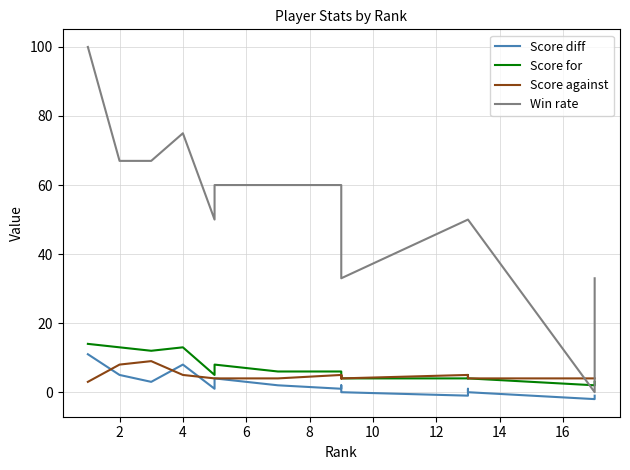

What are all the series names shown in the legend?

Score diff, Score for, Score against, Win rate